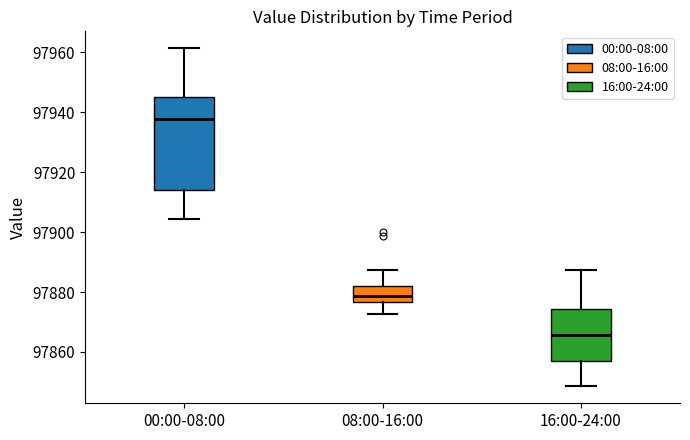

Comparing the boxes themselves (not the whiskers), which one is the tallest?

00:00-08:00